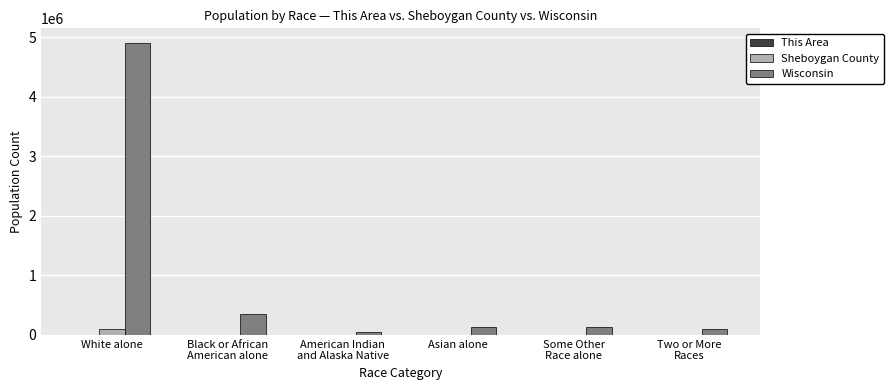

Read the Sheboygan County value at American Indian
and Alaska Native, to the nearest 100.

400